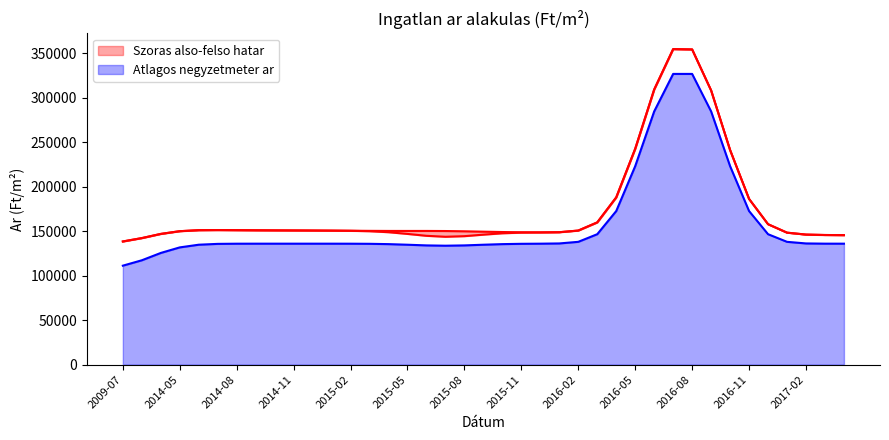

The Szoras also hatar series shows 41437 at 2015-01. True or false?

False